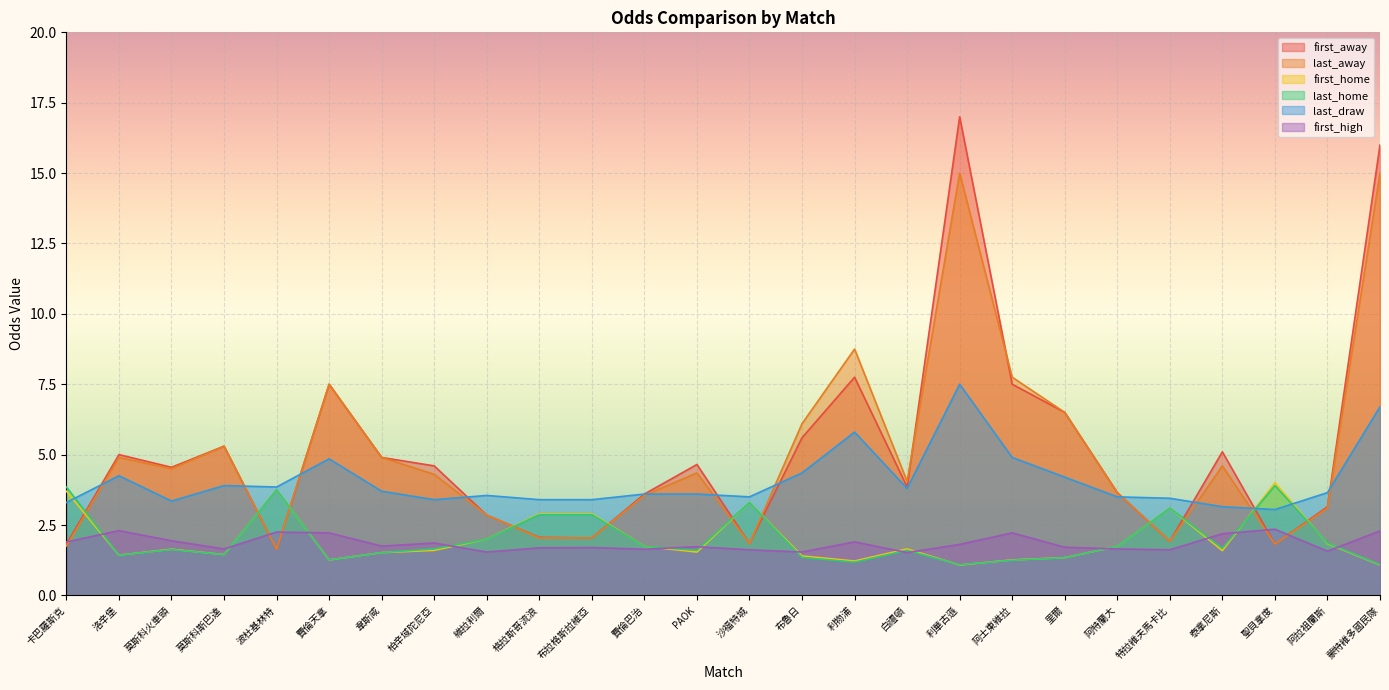

What is the label of the 4th point from the left?

莫斯科斯巴達